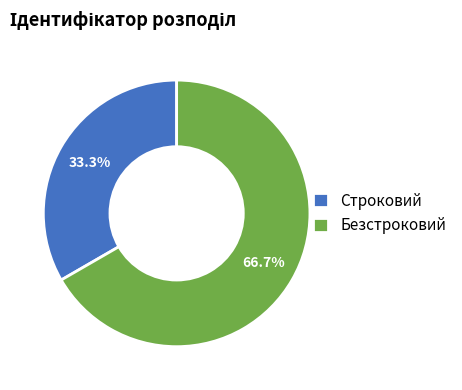

Which slice is the largest?

Безстроковий